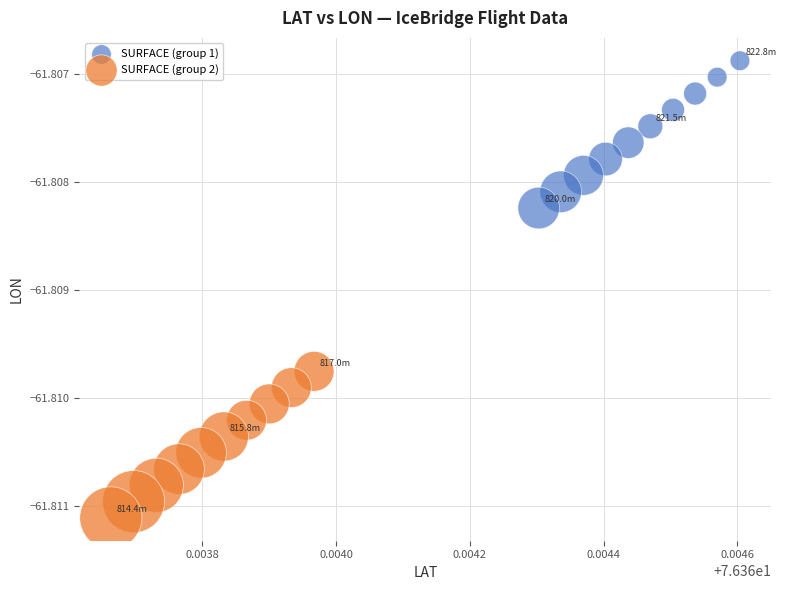

Which series has the largest Y range (max minus min)?

SURFACE (group 1)